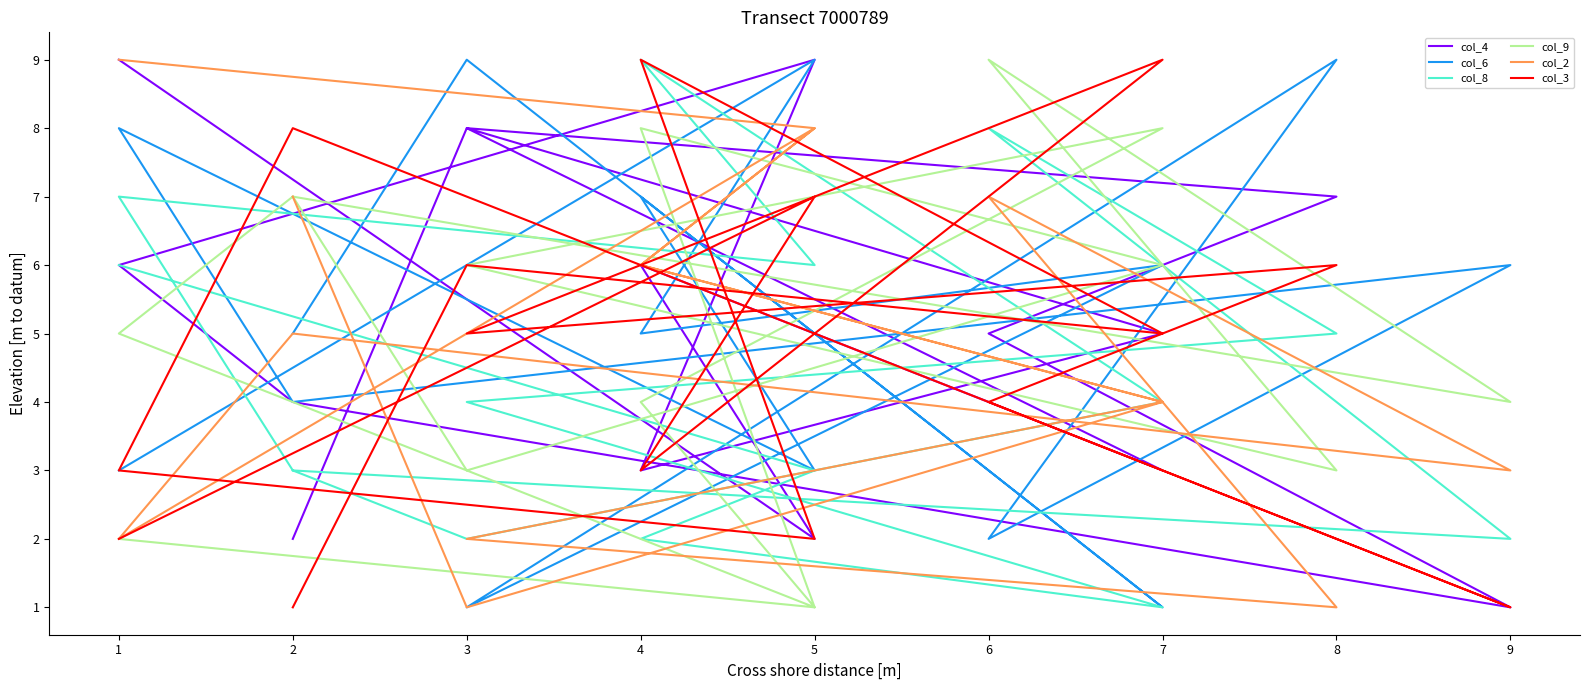

How many interior local peaks does the col_6 series have?

7